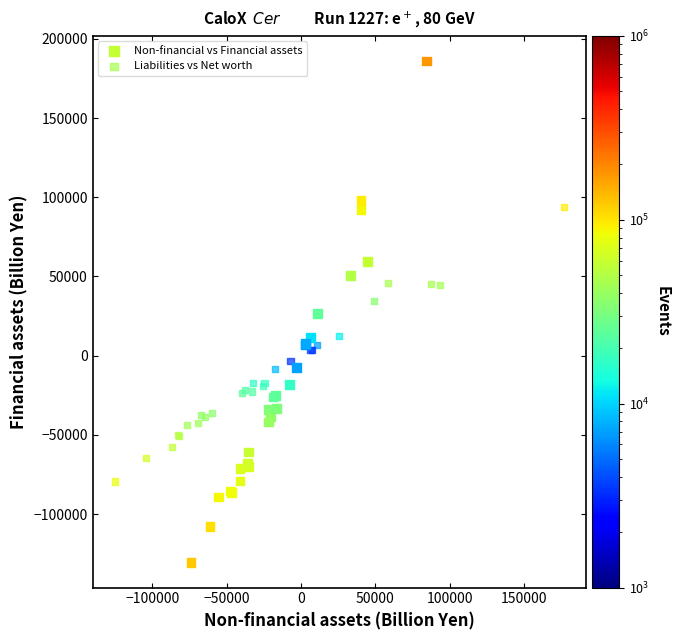

Which series reaches the maximum Y coordinate?

Non-financial vs Financial assets